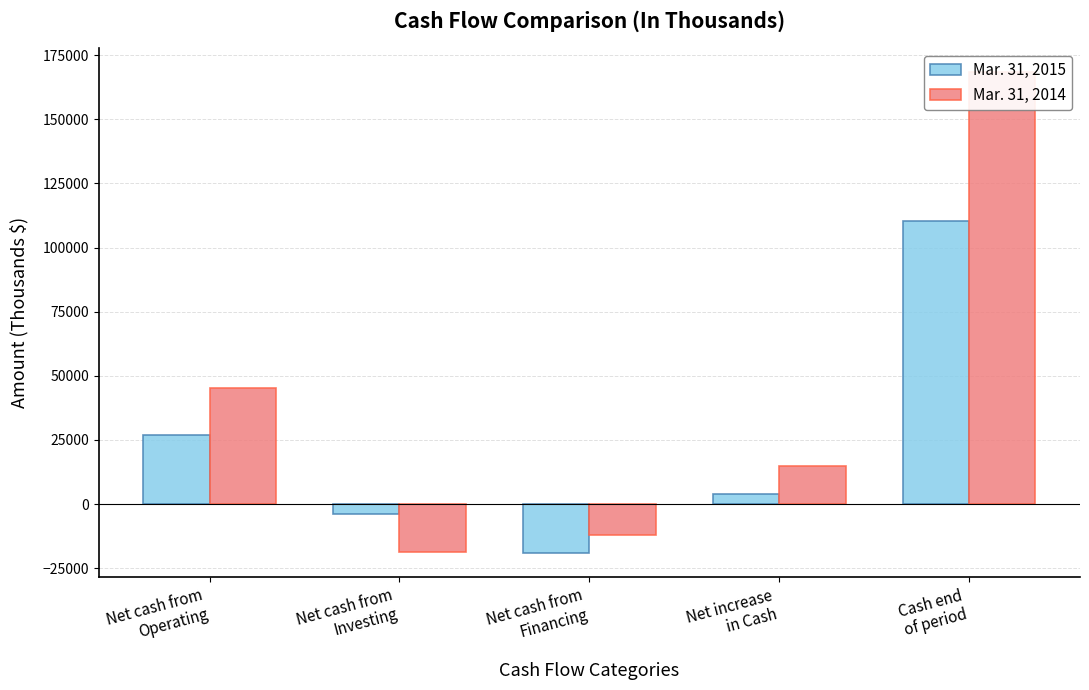

What is the sum of all Mar. 31, 2014 values?

197878